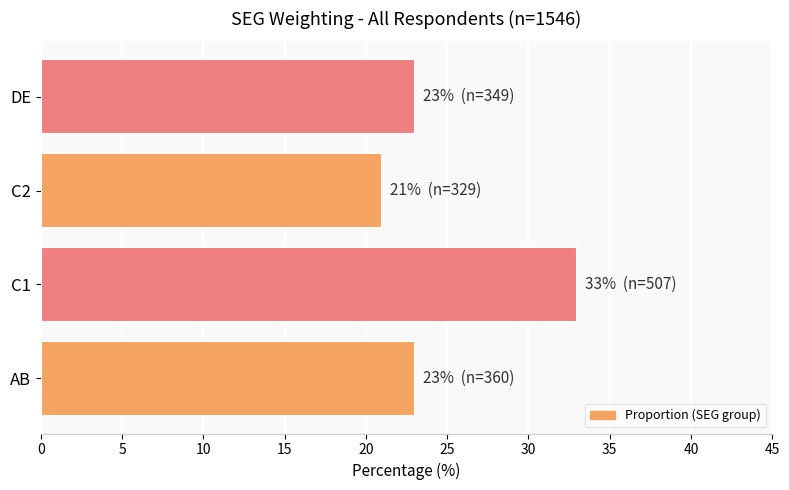

What is the ratio of the value at C1 to the value at DE?

1.4